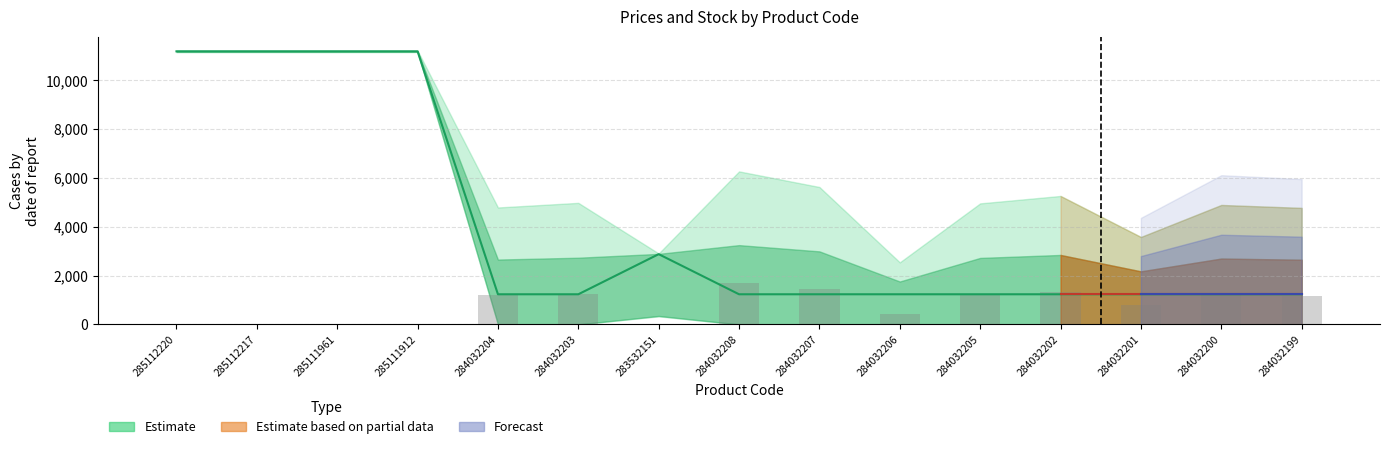

What is the spread (max minus min) of values at 284032204?

49.9